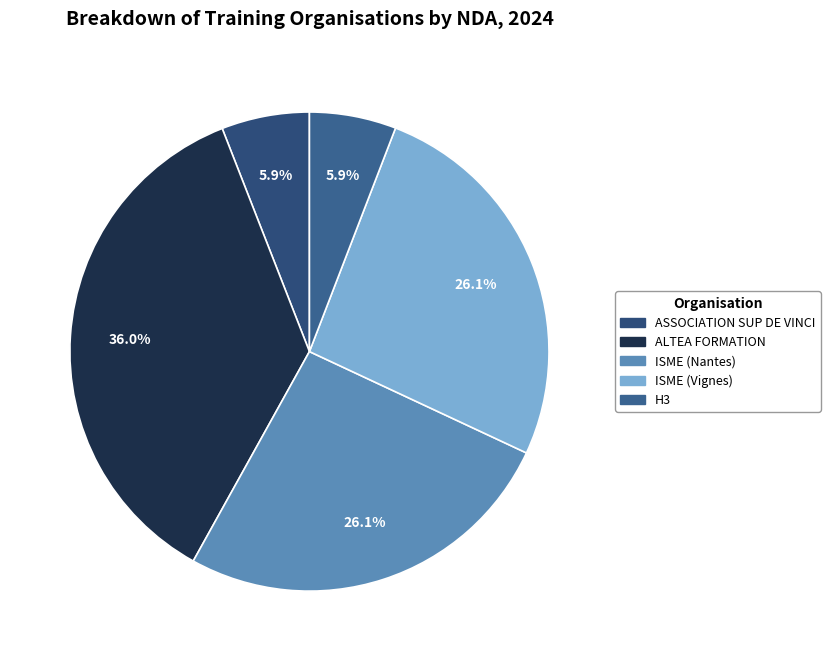

Does ISME (Nantes) represent more than half of the total?

No